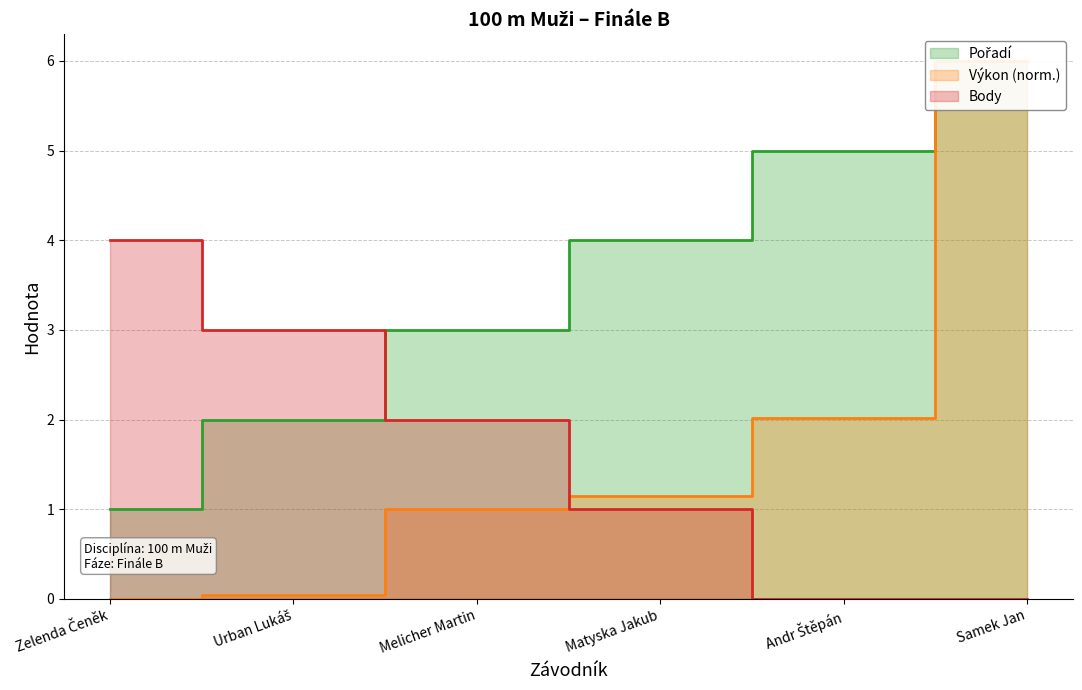

Count the Pořadí values in the range 2 to 5.

4